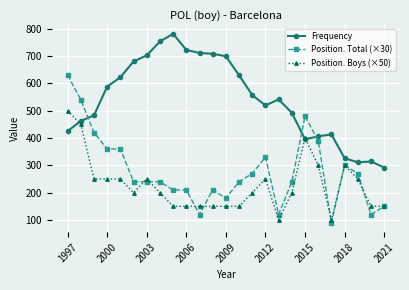

True or false: Frequency has more than 0 points higher than both neighbors.

True